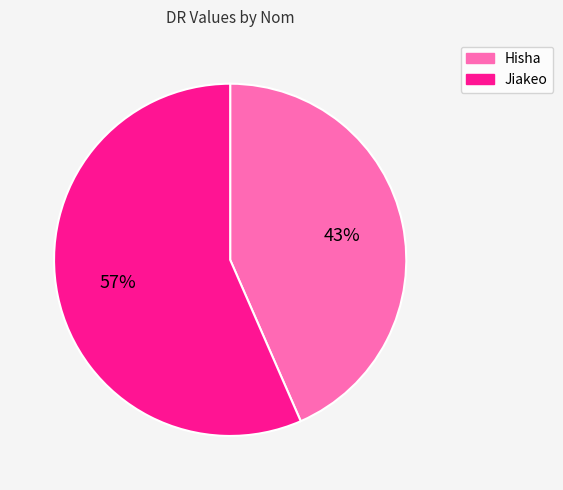

To the nearest percent, what percentage of the pie is Hisha?

43%